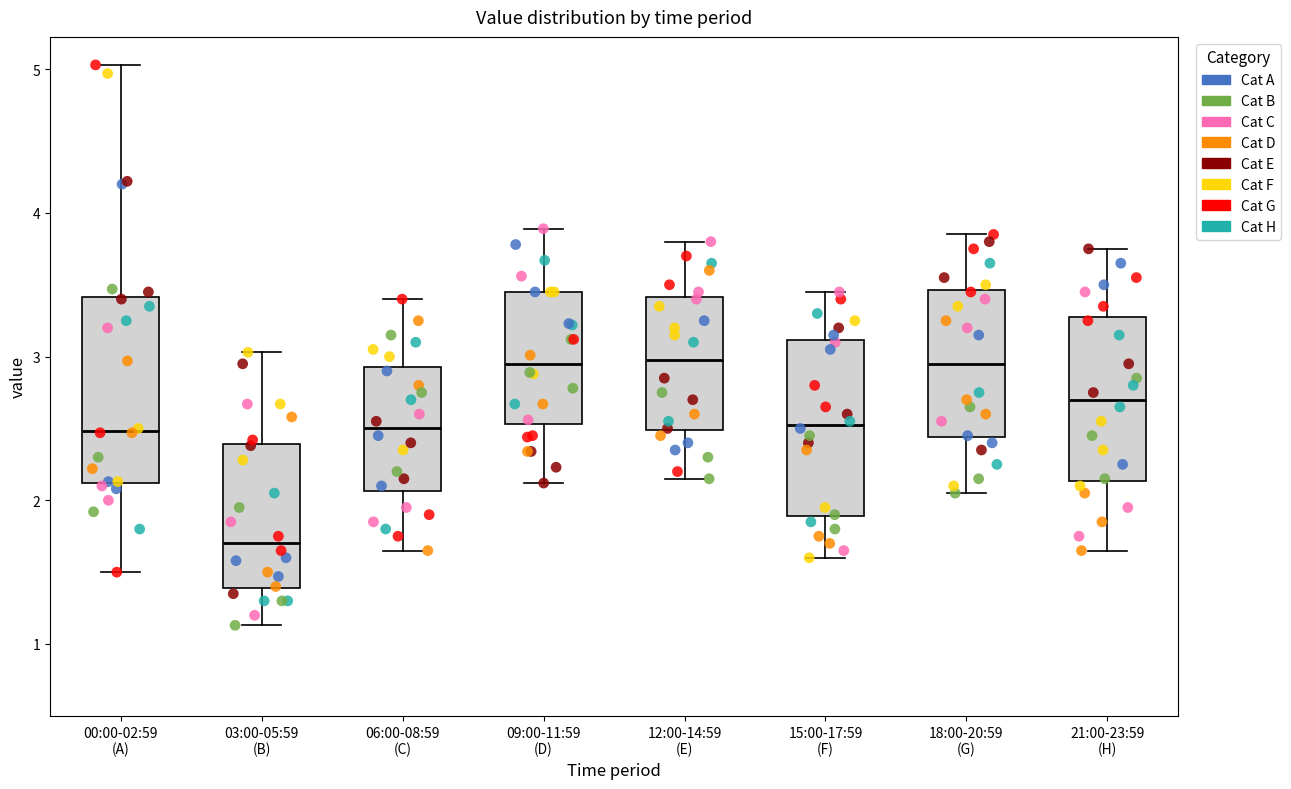

Reading left to right, transcribe this box plot: for each box, give where its median line is, the range the box spans, and where its two whiskers end, as read against the y-axis. The values are not printed on the chart, so give them approximately, as read against the axis.

00:00-02:59 (A): median 2.5, box 2.1 to 3.4, whiskers 1.5 to 5.0
03:00-05:59 (B): median 1.7, box 1.4 to 2.4, whiskers 1.1 to 3.0
06:00-08:59 (C): median 2.5, box 2.1 to 2.9, whiskers 1.7 to 3.4
09:00-11:59 (D): median 3.0, box 2.5 to 3.5, whiskers 2.1 to 3.9
12:00-14:59 (E): median 3.0, box 2.5 to 3.4, whiskers 2.2 to 3.8
15:00-17:59 (F): median 2.5, box 1.9 to 3.1, whiskers 1.6 to 3.5
18:00-20:59 (G): median 3.0, box 2.4 to 3.5, whiskers 2.1 to 3.9
21:00-23:59 (H): median 2.7, box 2.1 to 3.3, whiskers 1.7 to 3.8